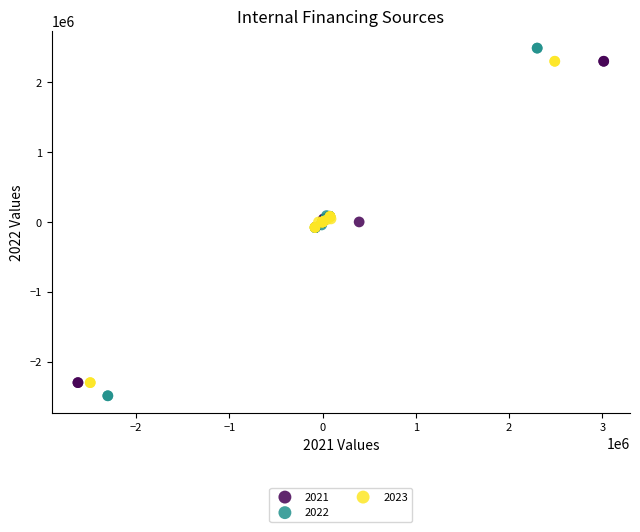

What are all the series names shown in the legend?

2021, 2022, 2023